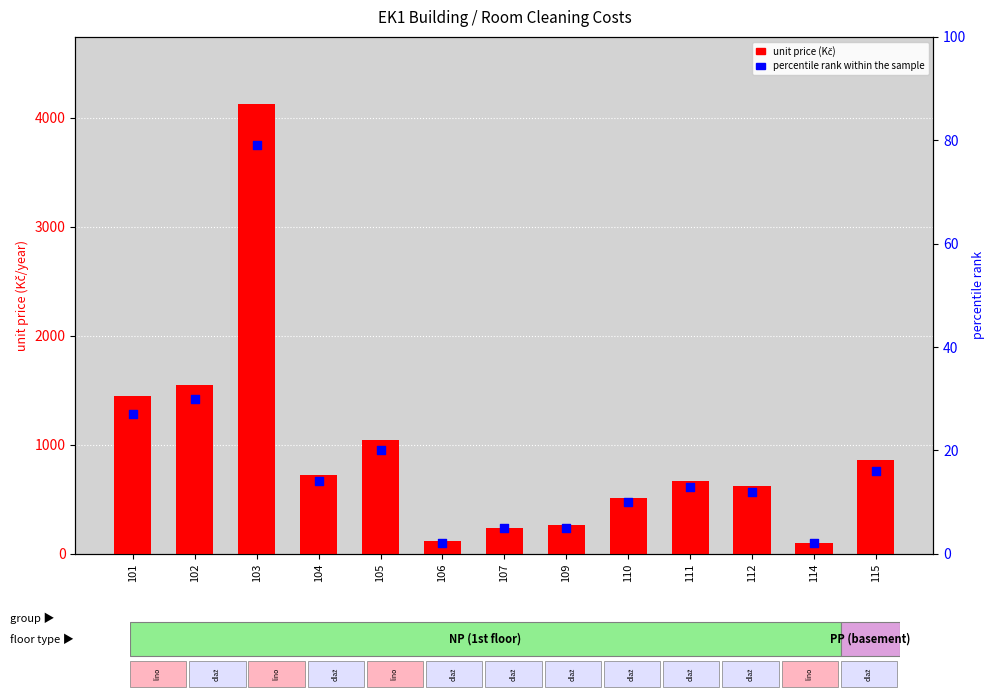

Which series reaches the minimum Y coordinate?

percentile rank within the sample